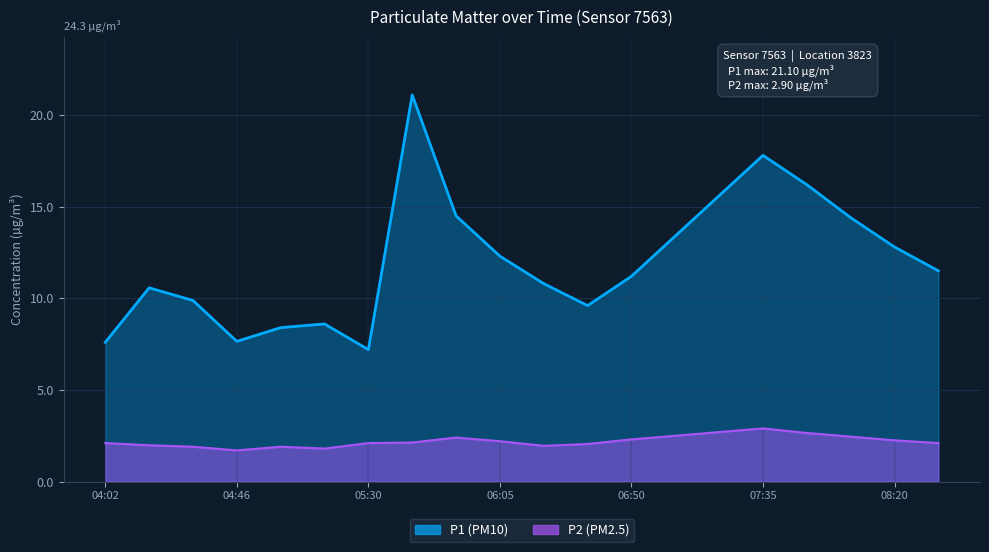

What is the greatest value displayed?

21.1